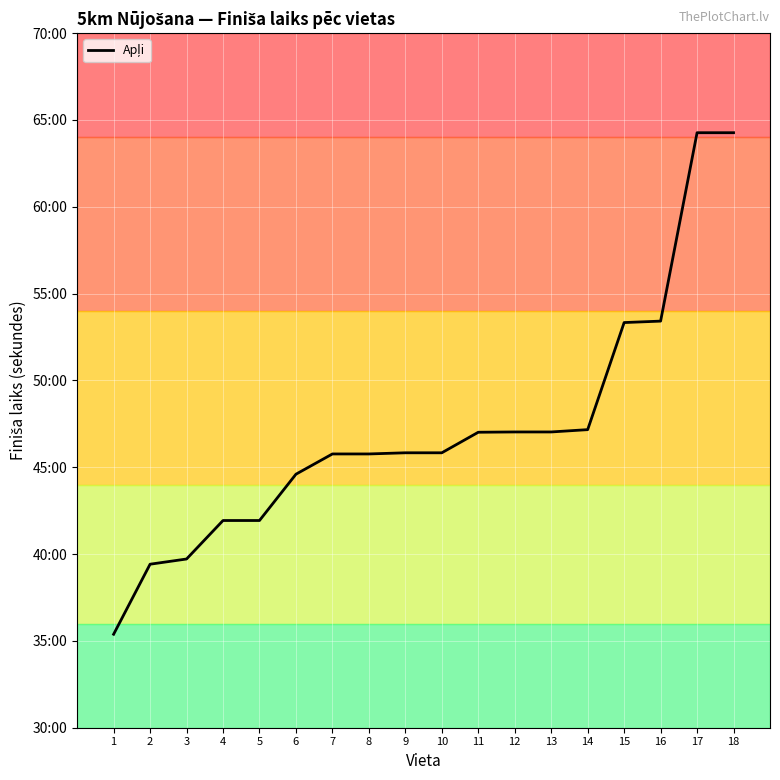

Does the chart display data point markers on the line(s)?

No